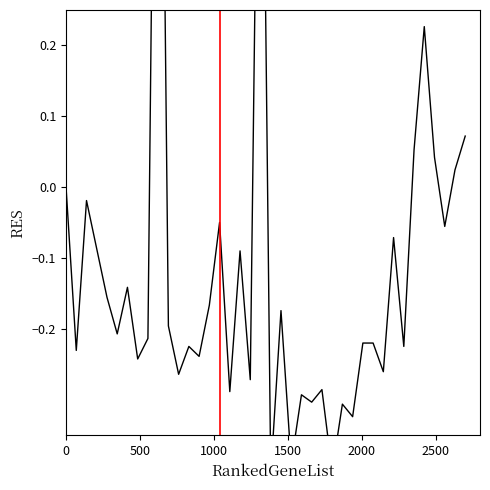

Is this an area chart (filled region under the line)?

No